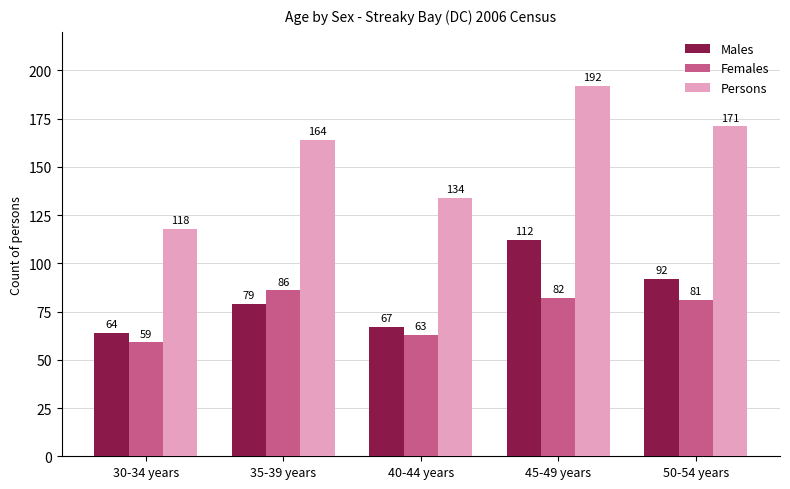

Where does the Females series first go above 81?

35-39 years